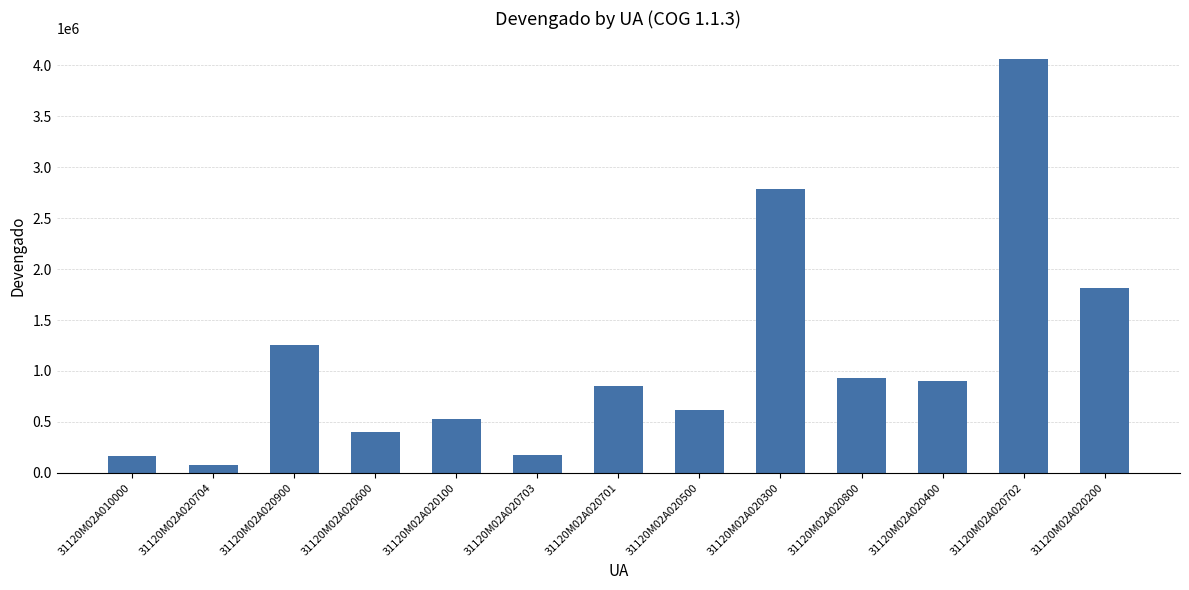

Which category has the lowest value across all series?

31120M02A020704